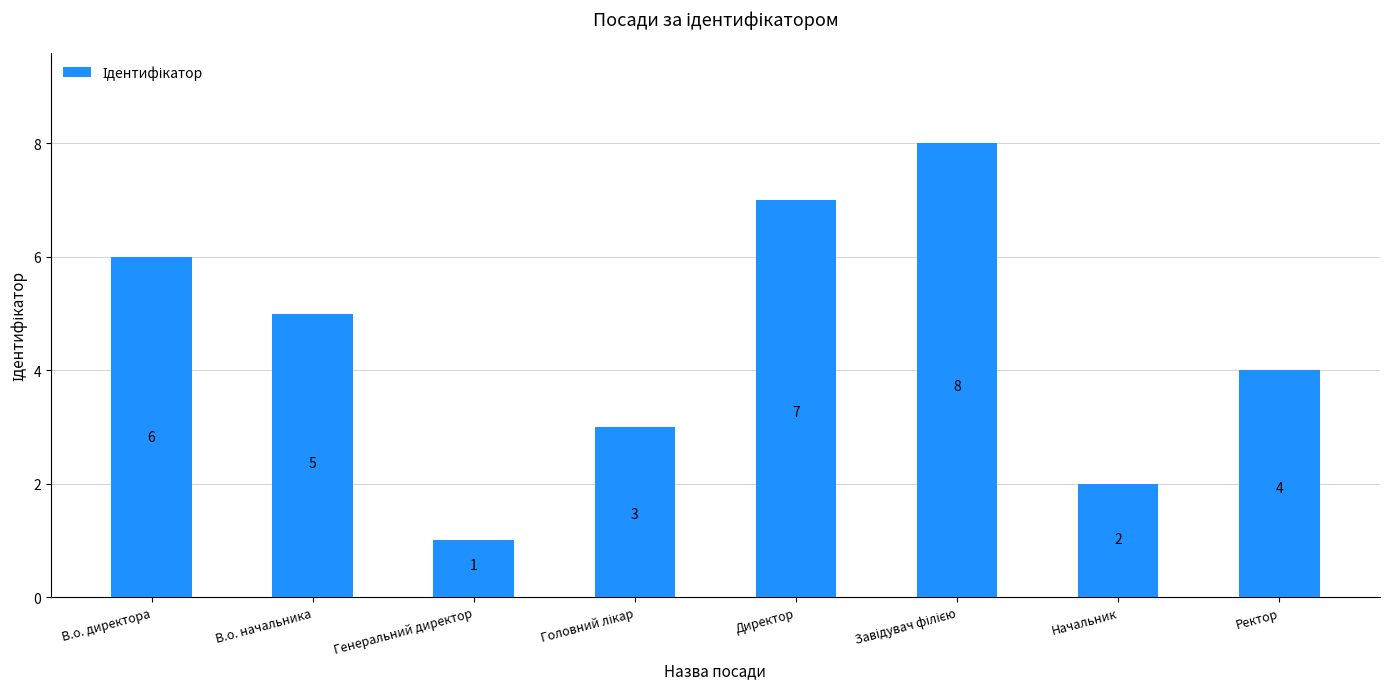

What is the change in value from В.о. директора to Начальник?

-4